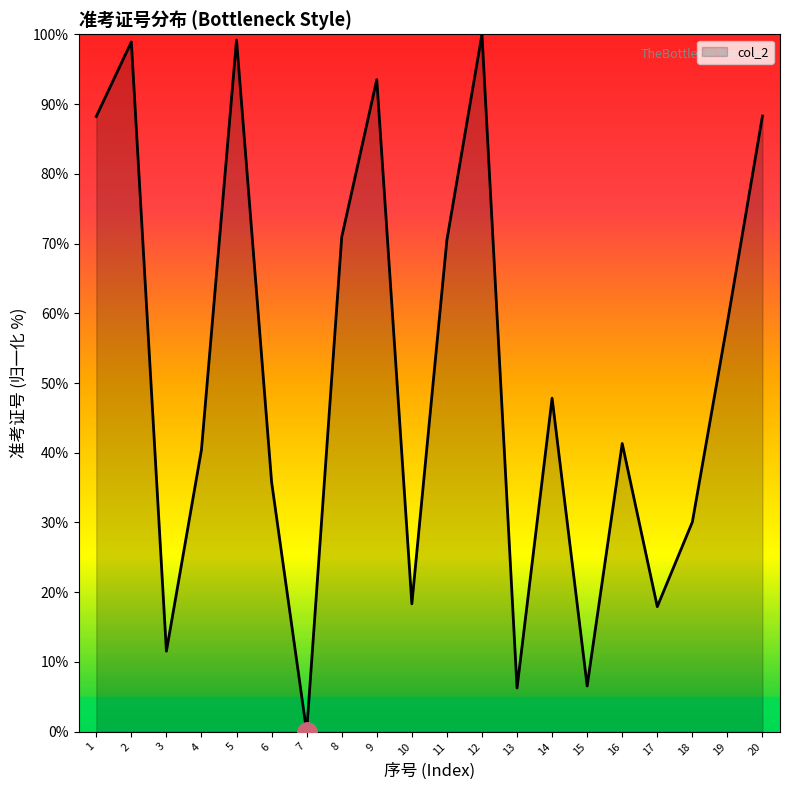

True or false: there are more than 1 points higher than both neighbors.

True